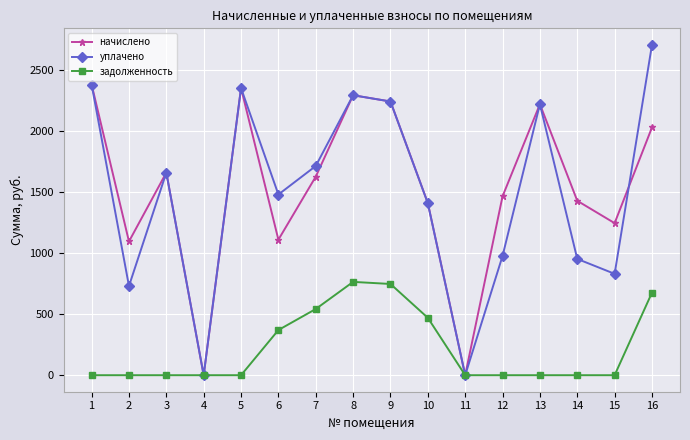

What is the sum of all задолженность values?

3573.1